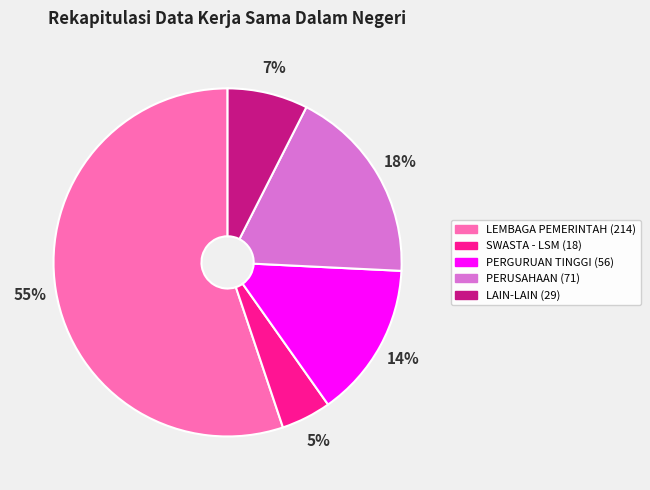

Is there any slice that represents more than half of the pie?

Yes